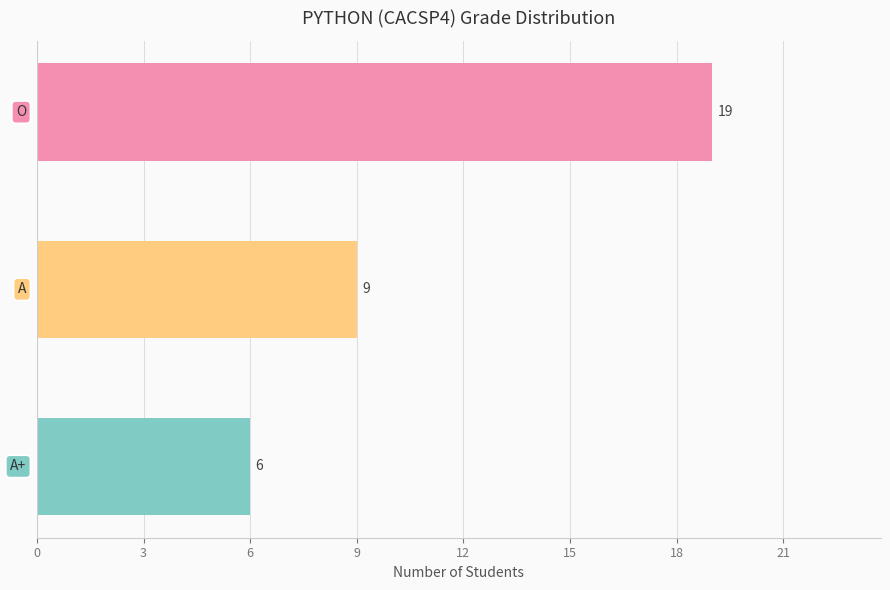

How many bars are there in total?

3